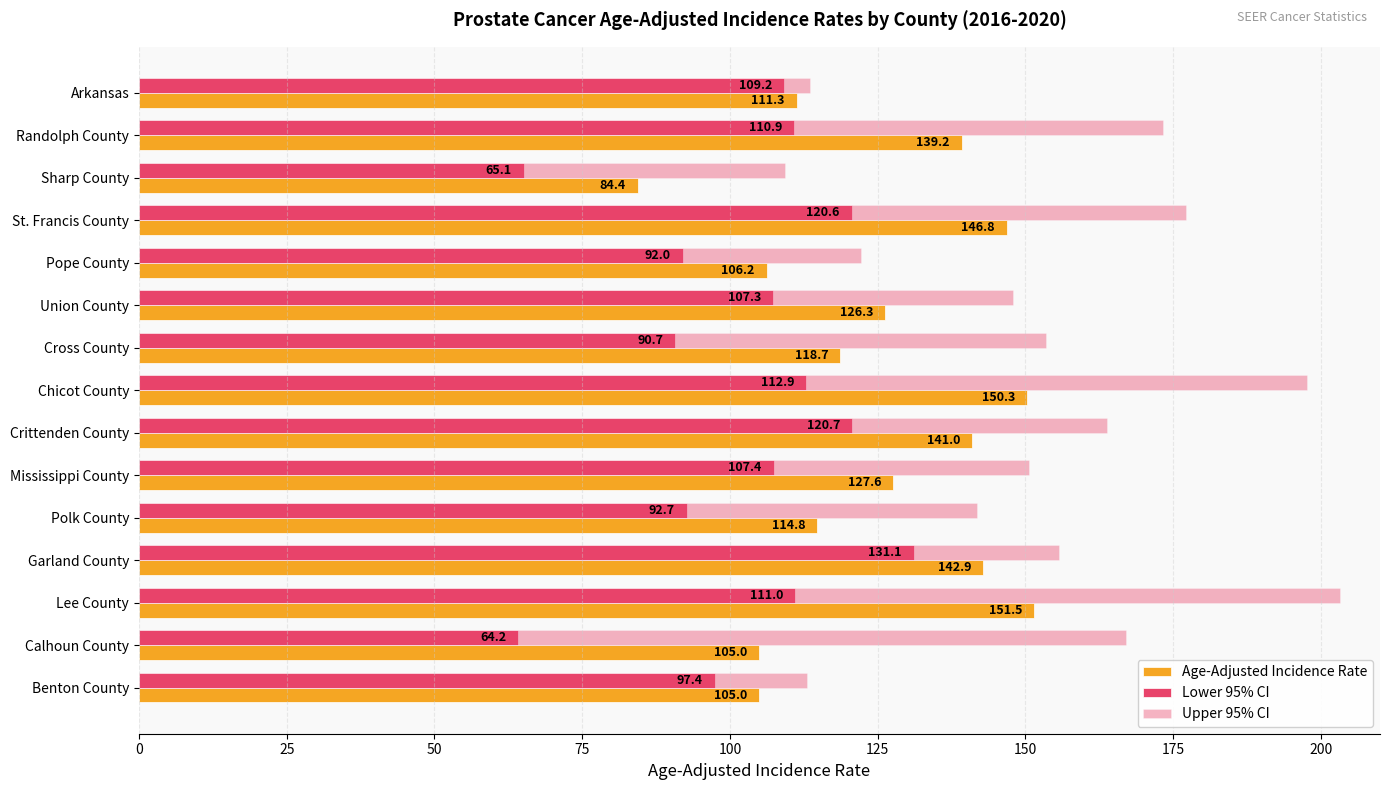

What is the difference between the maximum and minimum values in the Lower 95% CI series?

66.9